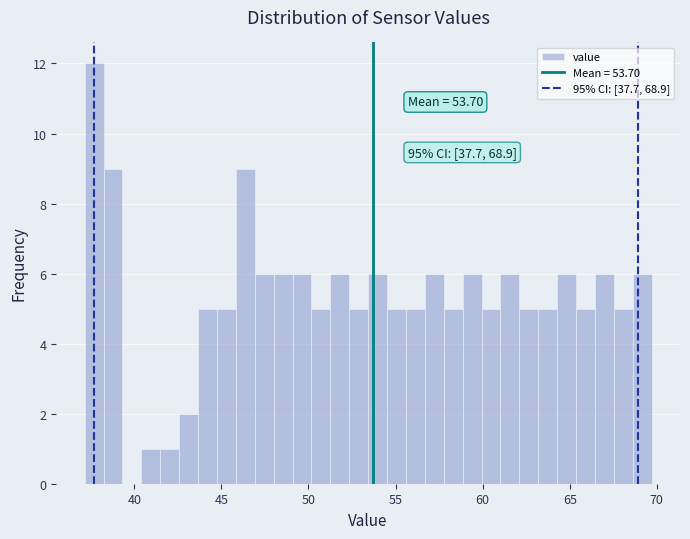

Read against the x-axis, roughly where is the centre of the tallest bar?

37.5